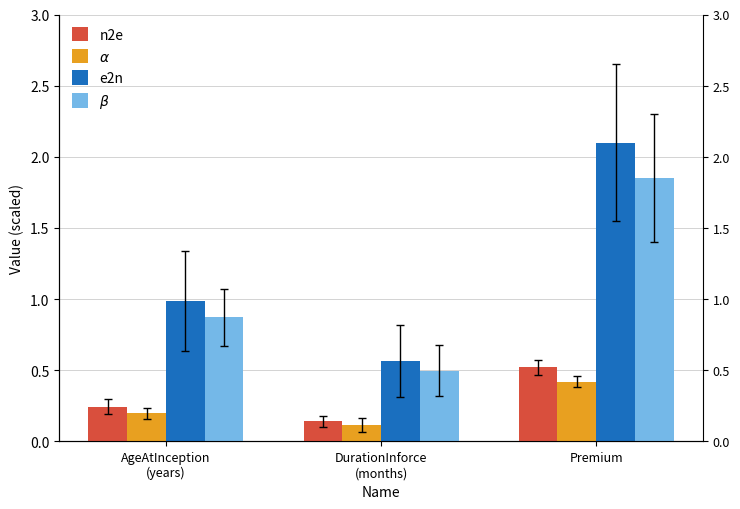

What is the label of the 3rd bar from the right?

AgeAtInception
(years)